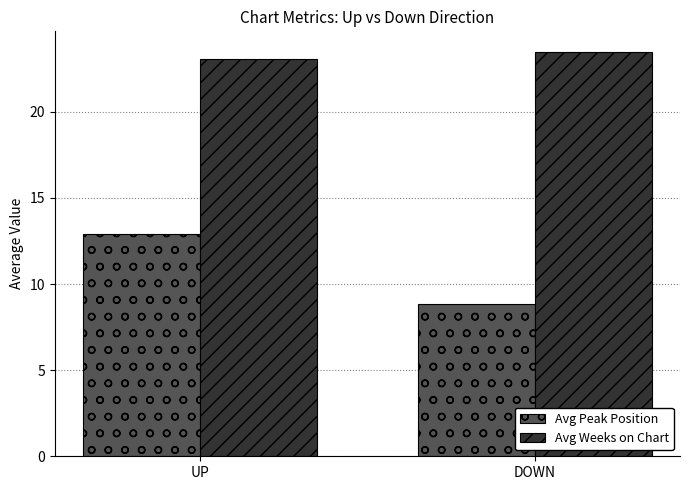

List the series in order of their overall mean, lowest first.

Avg Peak Position, Avg Weeks on Chart